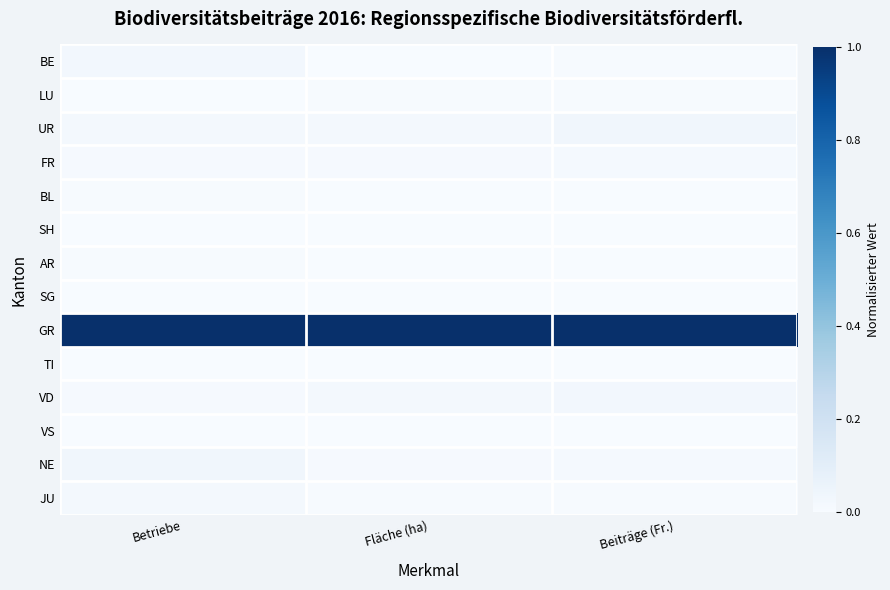

Rank the series by their maximum value, from highest to lowest.

GR, UR, NE, BE, VD, JU, FR, LU, BL, AR, VS, SH, SG, TI